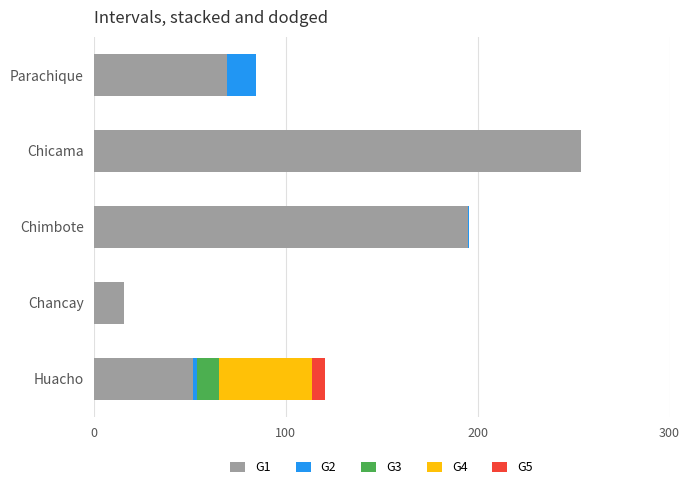

Is it true that G1 equals 92.4 at Huacho?

False